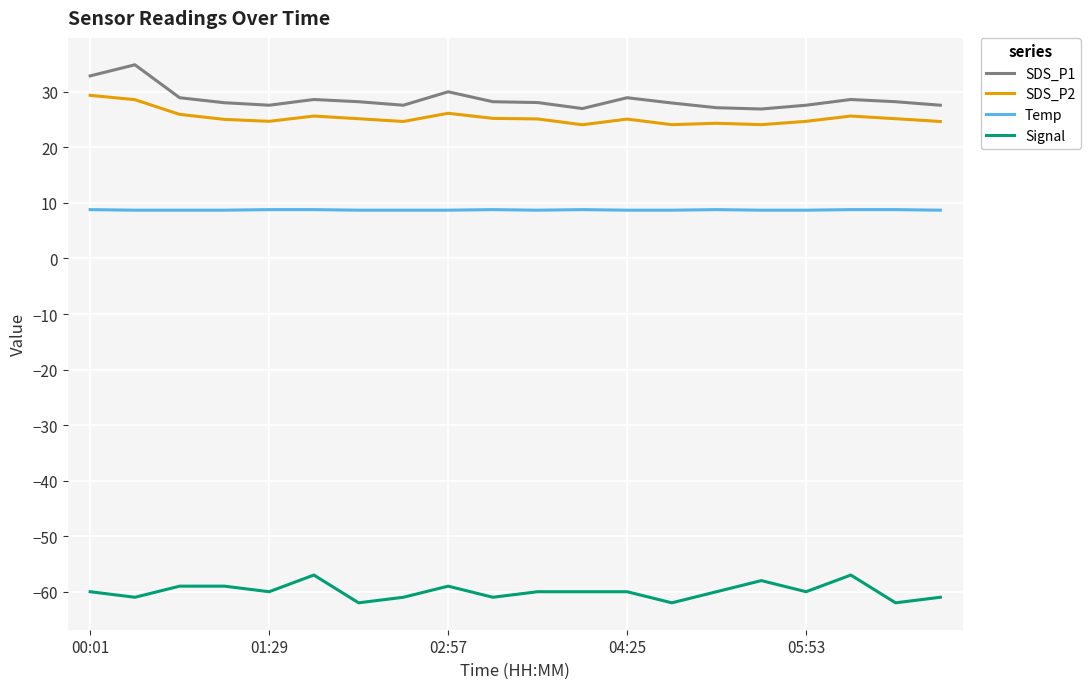

True or false: Signal and Temp cross at least once.

False